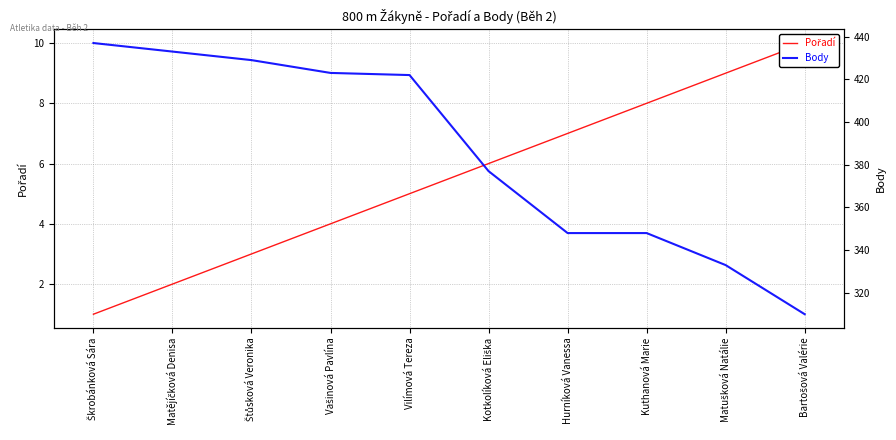

What is the sum of the Body values at Bartošová Valérie and Štůsková Veronika?

739